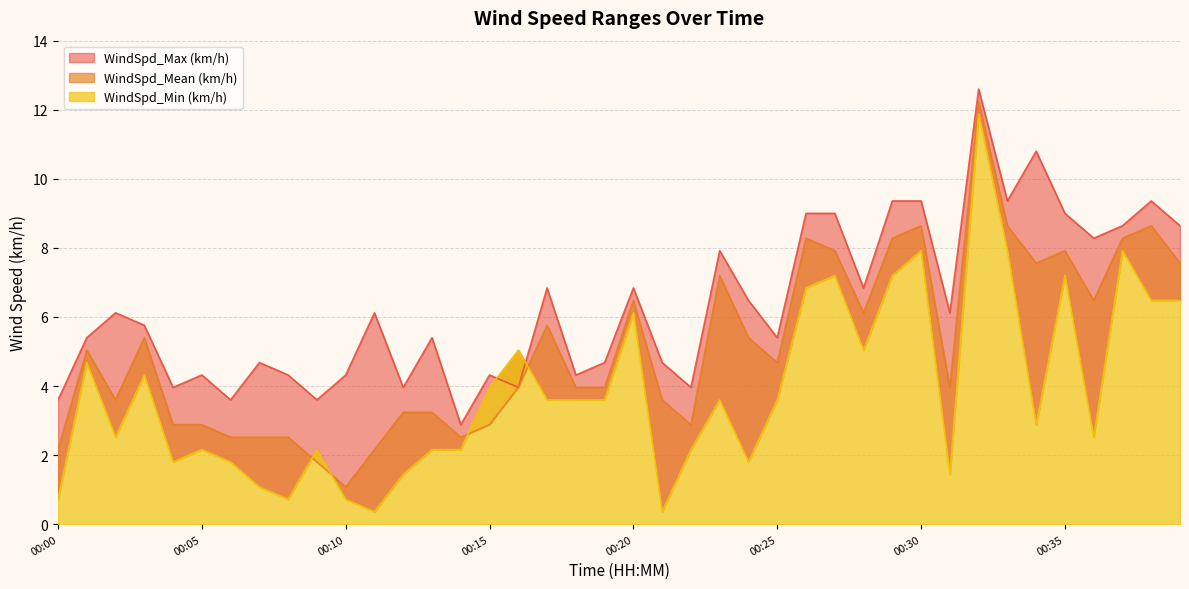

Which category has the lowest value across all series?

00:11